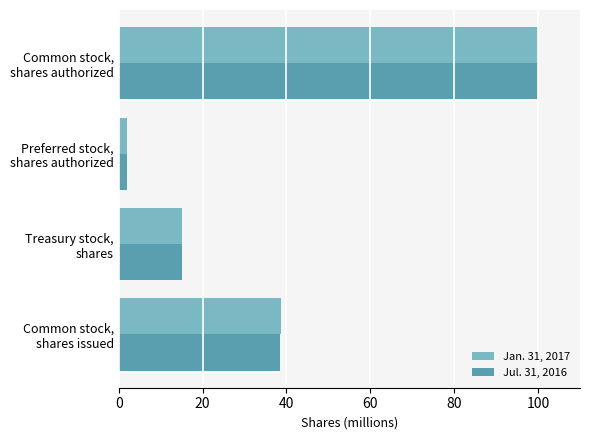

What is the difference between the maximum and minimum values in the Jan. 31, 2017 series?

98.0